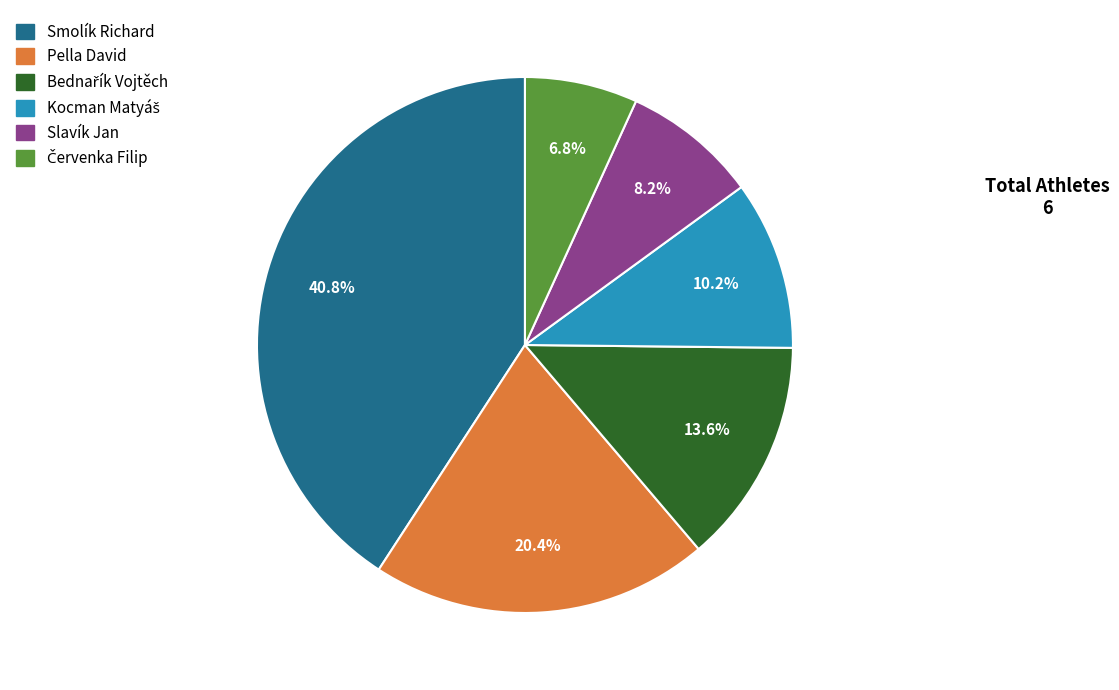

Approximately how many times larger is the value at Pella David compared to Slavík Jan?

2.5